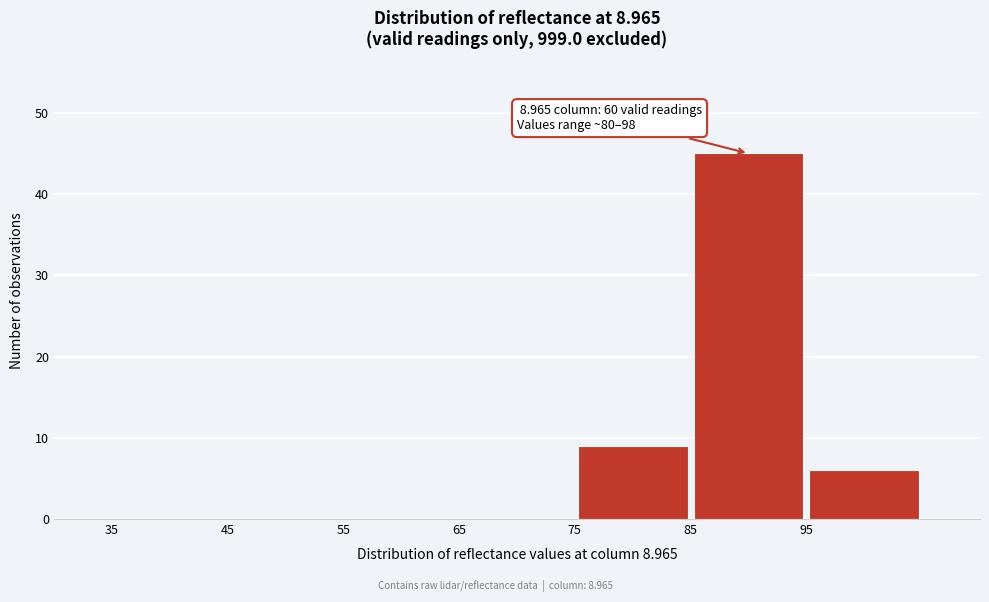

Which range on the x-axis has the tallest bar?

85 to 95